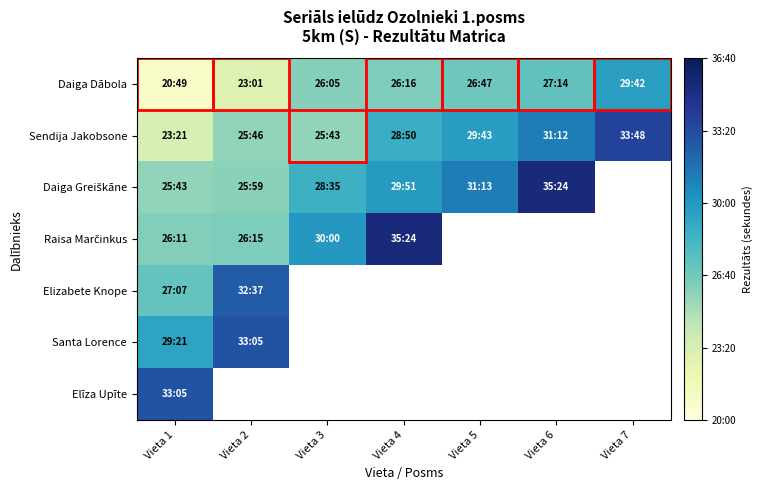

Which series has the largest range (max minus min)?

Sendija Jakobsone